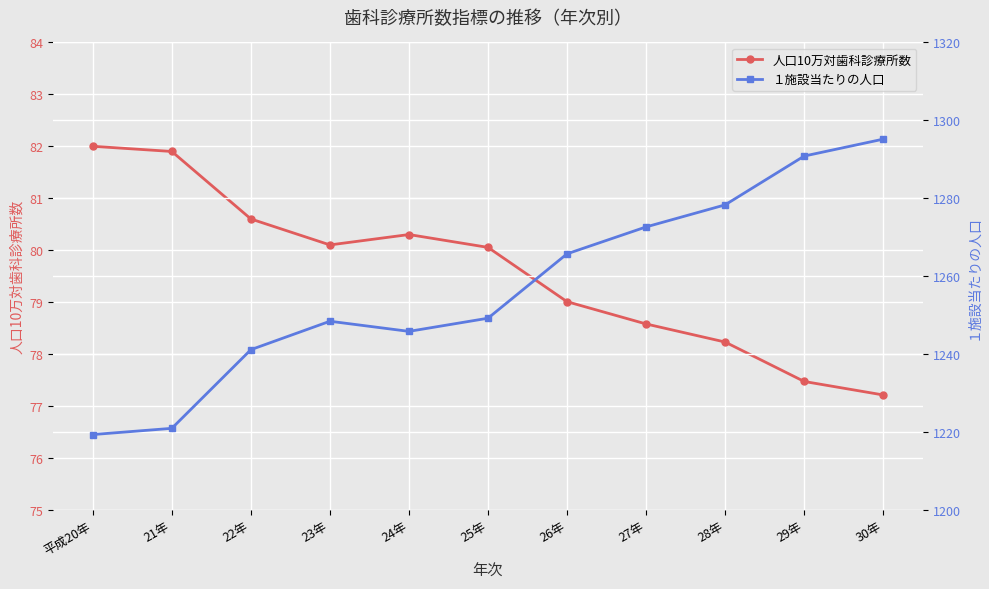

What is the maximum value shown in the chart?

1295.2